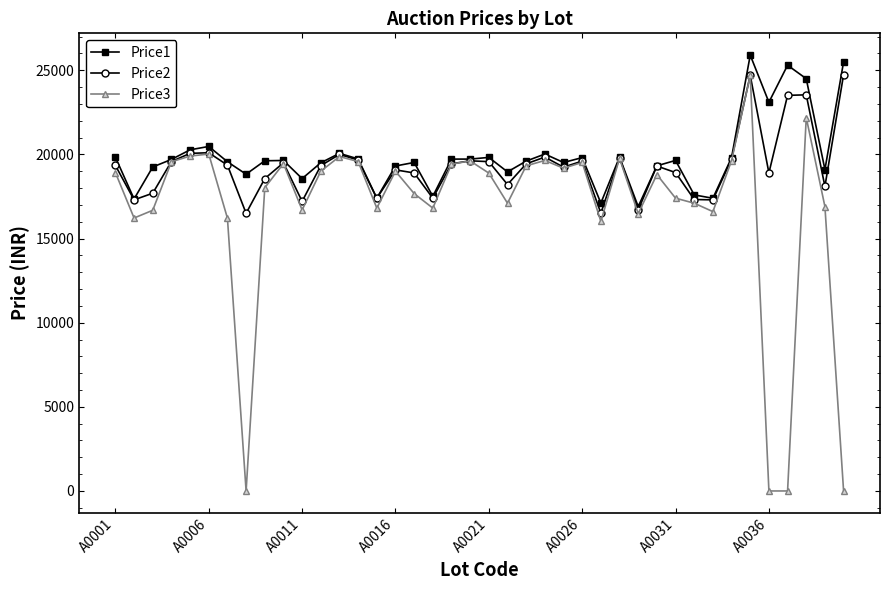

List the series in order of their overall mean, lowest first.

Price3, Price2, Price1